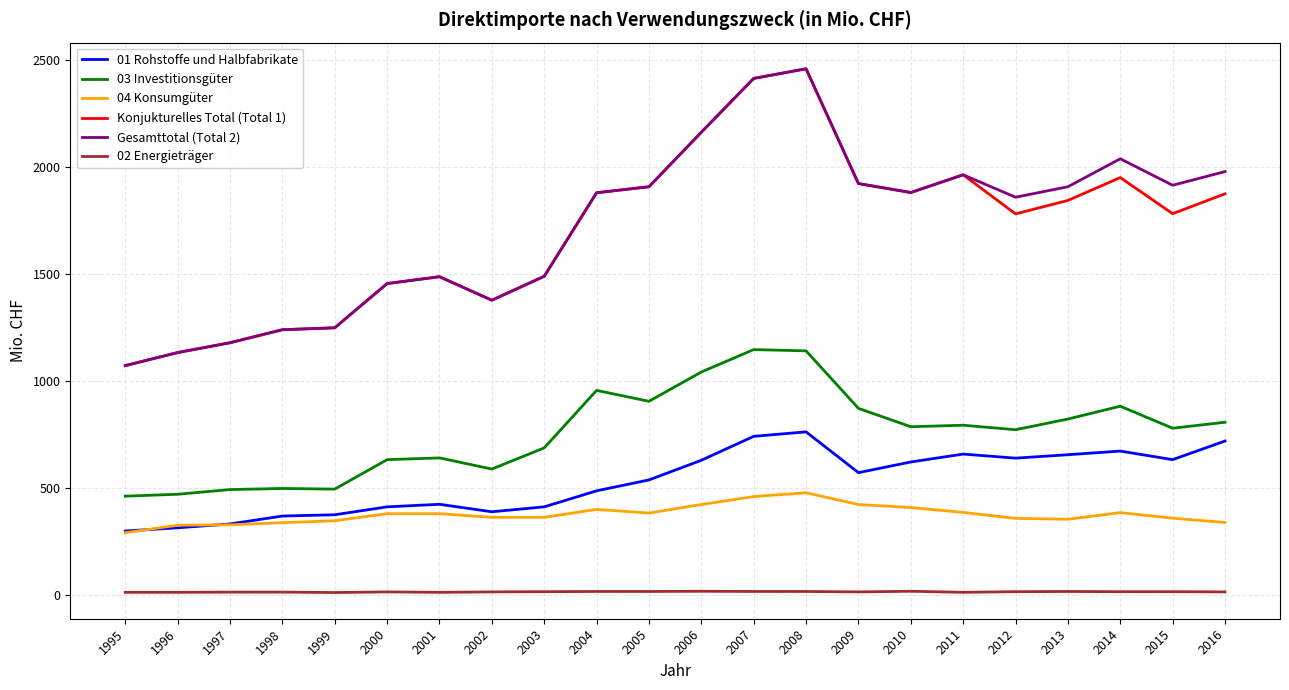

What is the minimum value shown in the chart?

10